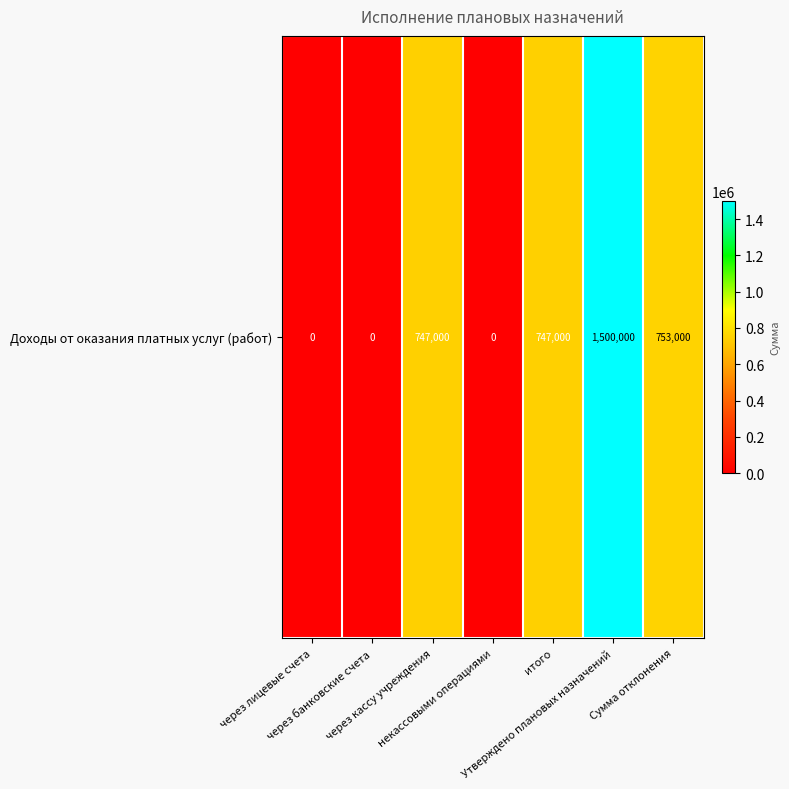

What is the average value?

535286